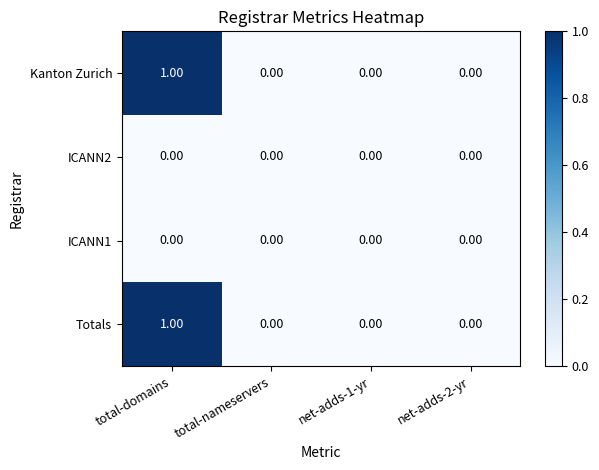

Which label corresponds to the largest value in the chart?

total-domains